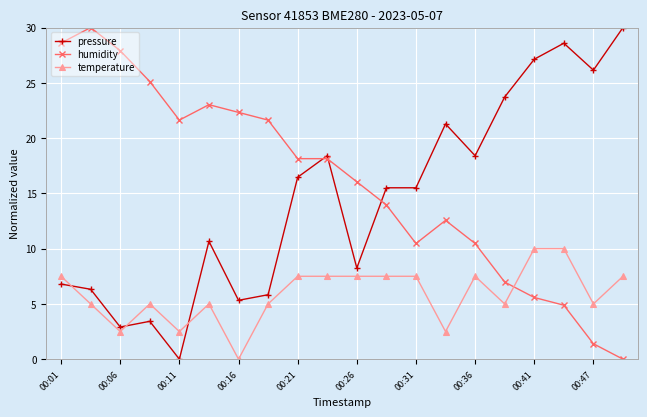

Which series has the largest total across all categories?

humidity